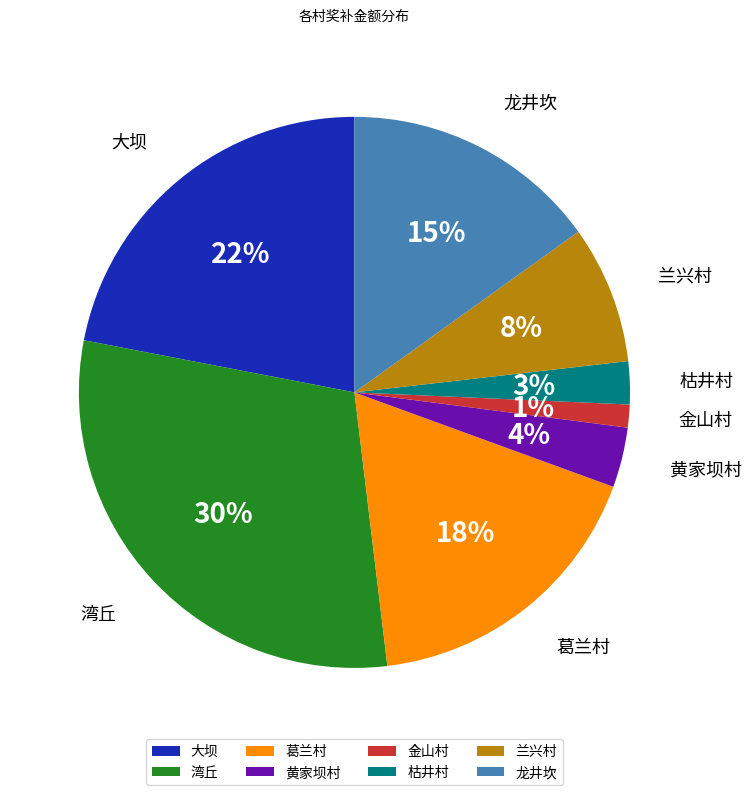

Count the number of slices in the pie.

8